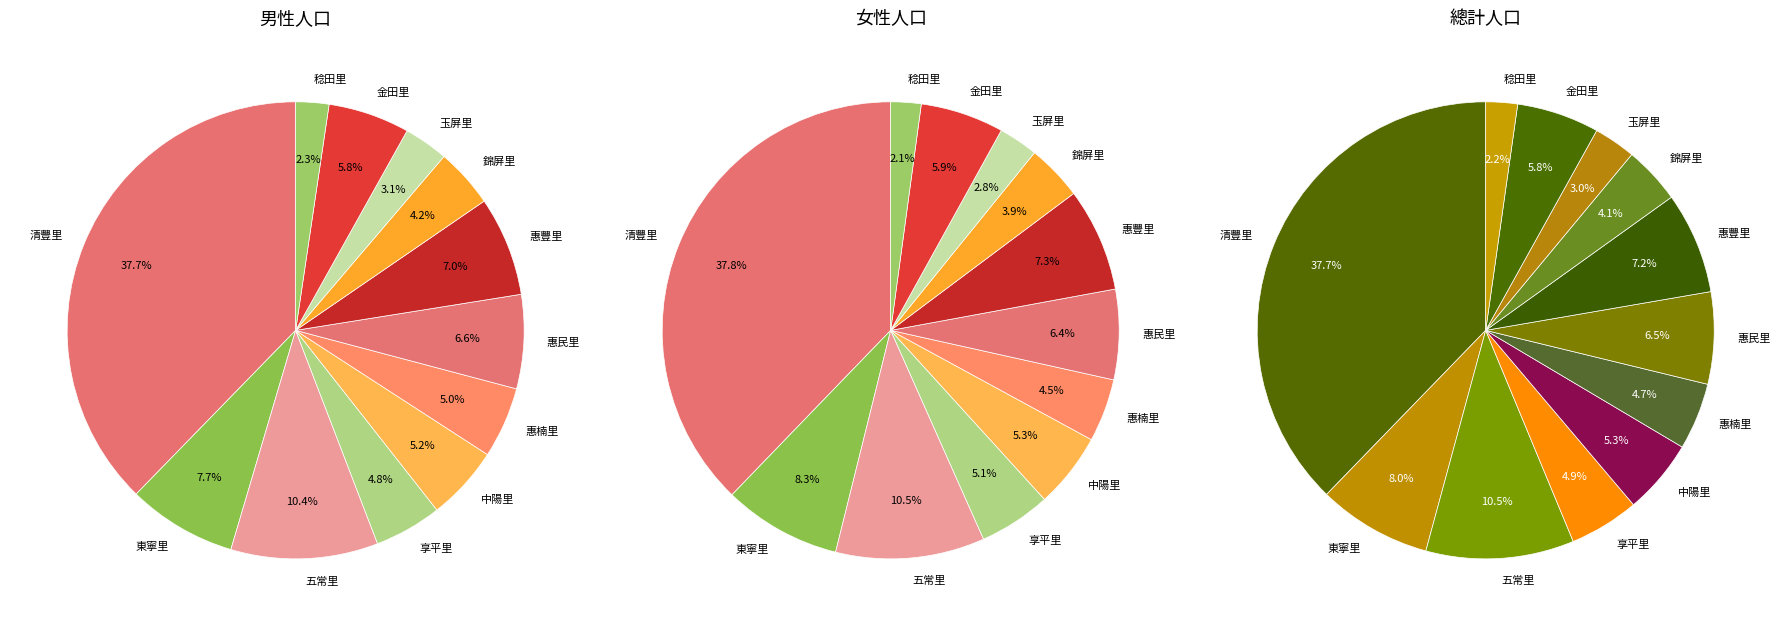

To the nearest percent, what percentage of the pie is 清豐里?

38%